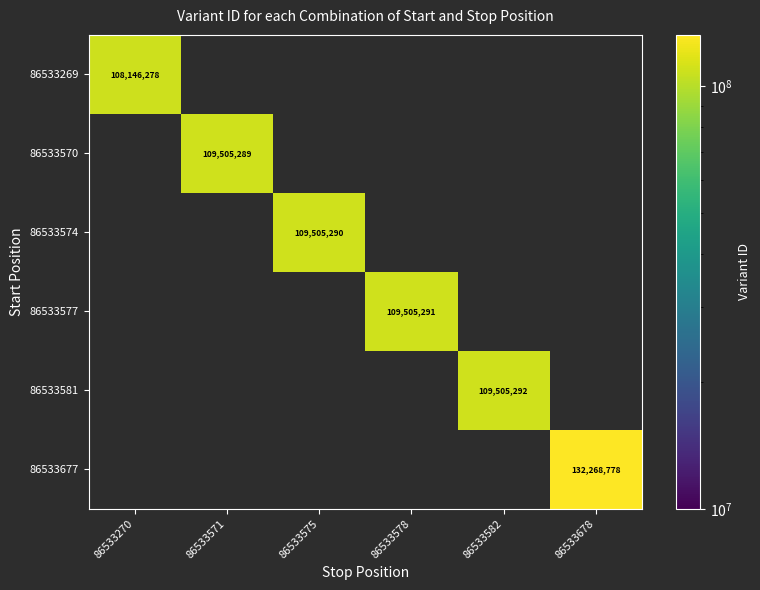

True or false: 86533677 has a value of 227910936 at 86533678.

False